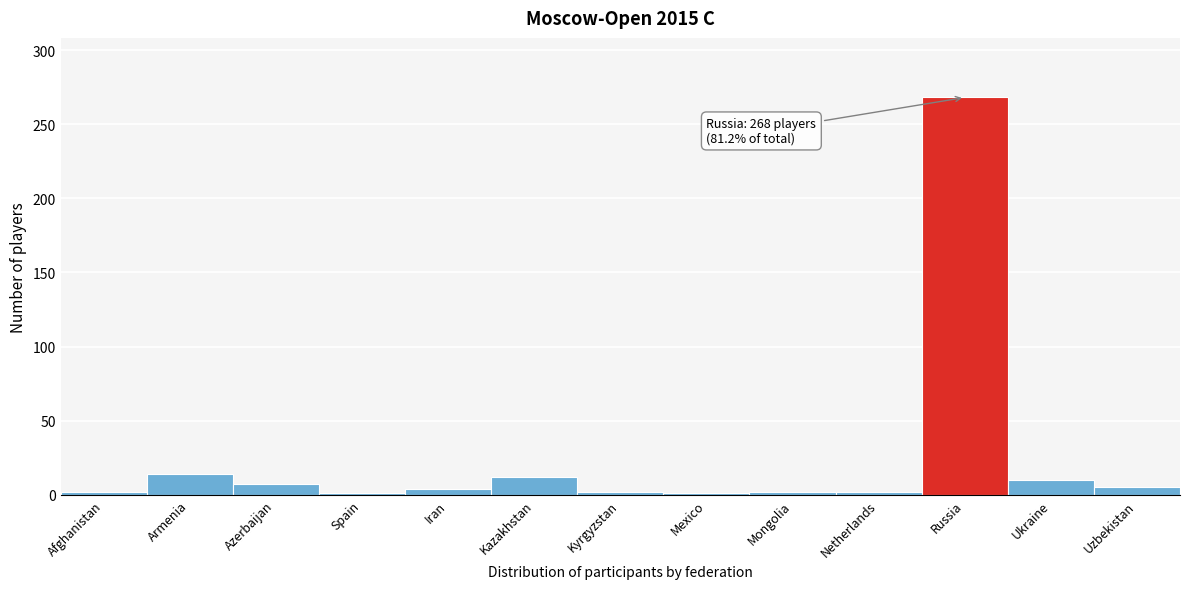

Between Kazakhstan and Mexico, which is larger?

Kazakhstan